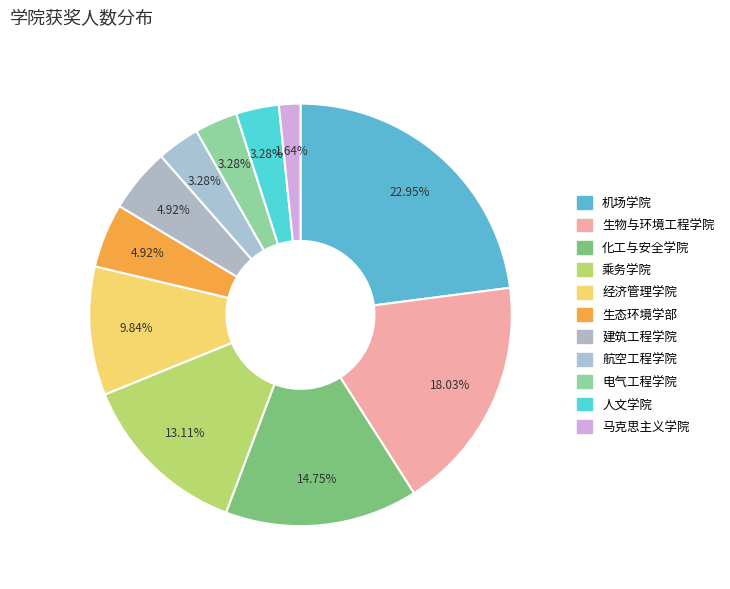

How many slices are in this pie chart?

11